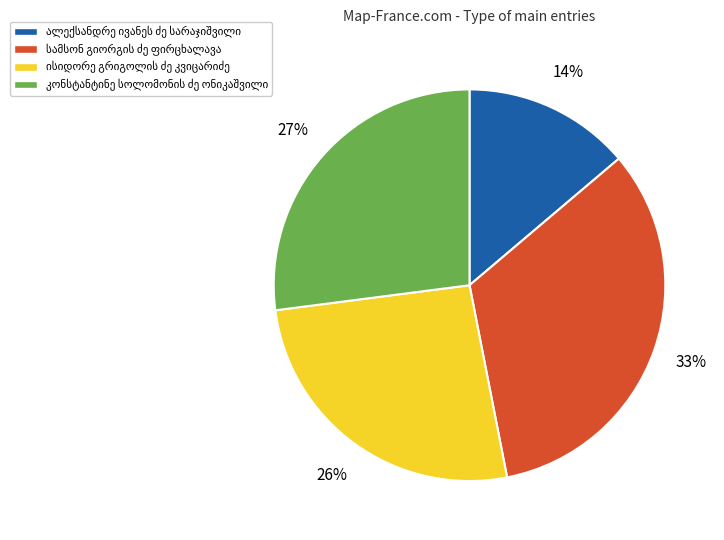

To the nearest percent, what is the difference between the largest and smallest slice percentages?

19%